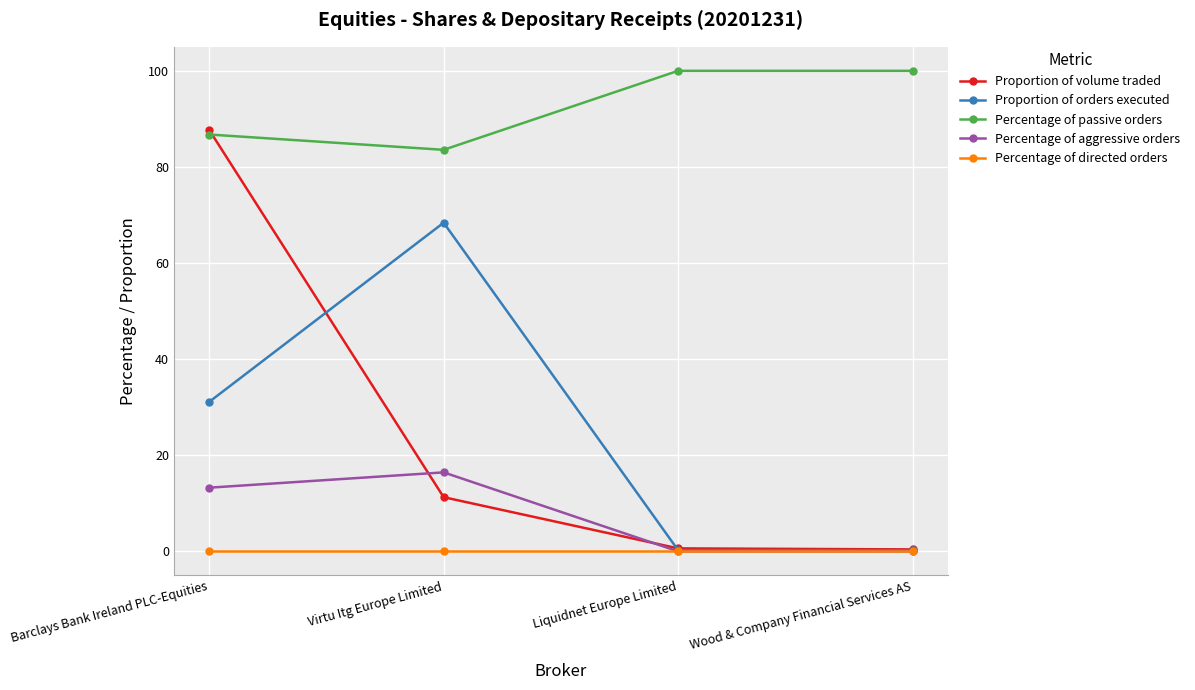

Count the number of categories in the chart.

4